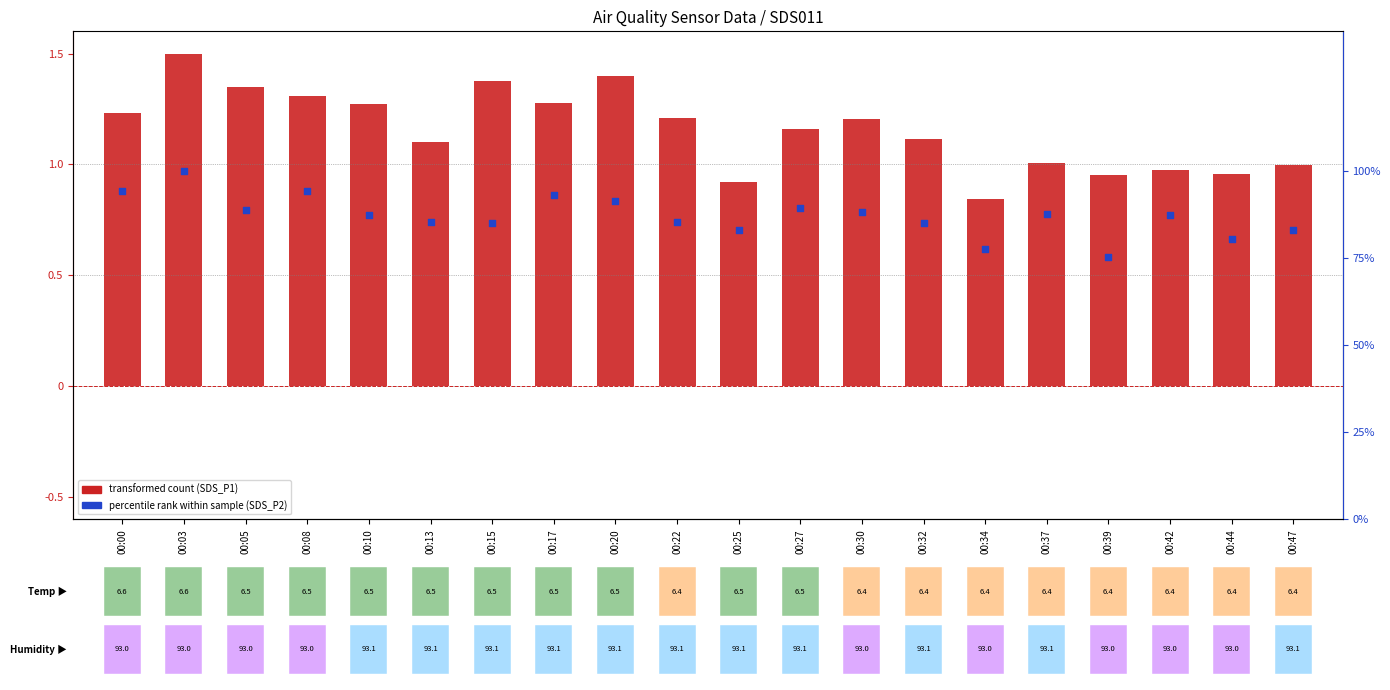

Which series has the largest Y range (max minus min)?

SDS_P1 (transformed)